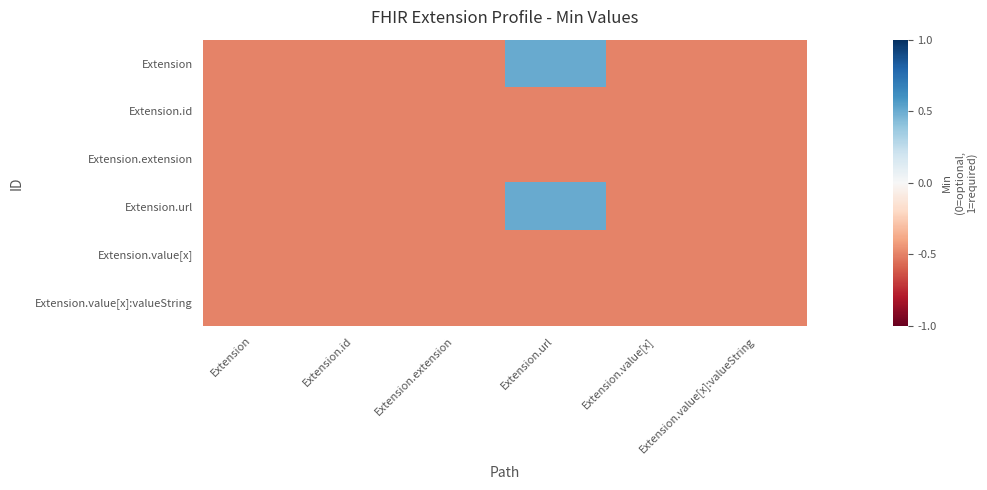

At Extension.value[x], list the series in order from smallest to largest.

Extension, Extension.id, Extension.extension, Extension.url, Extension.value[x], Extension.value[x]:valueString